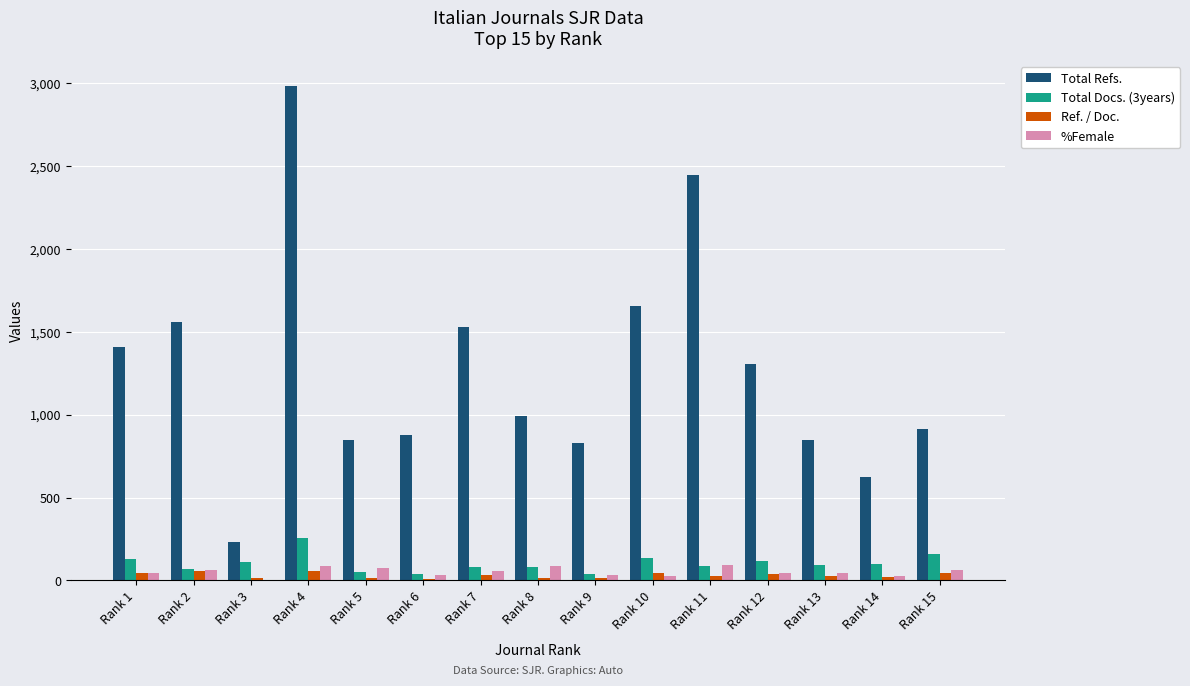

At which category is the sum across all series the highest?

Rank 4